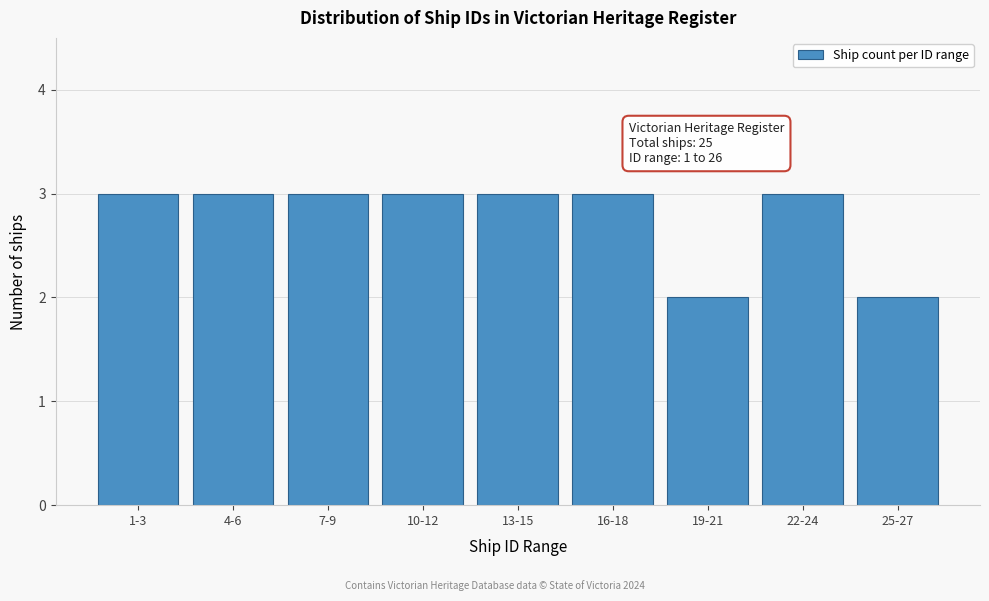

Reading left to right, list all the values displayed in this chart.

1-3=3	4-6=3	7-9=3	10-12=3	13-15=3	16-18=3	19-21=2	22-24=3	25-27=2